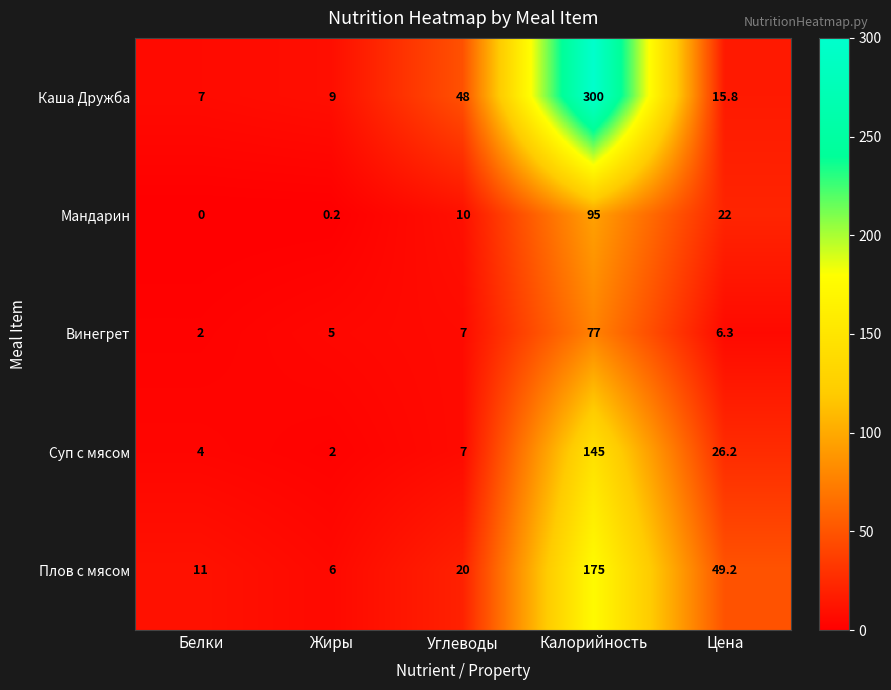

How many data points in Суп с мясом are less than 7?

2